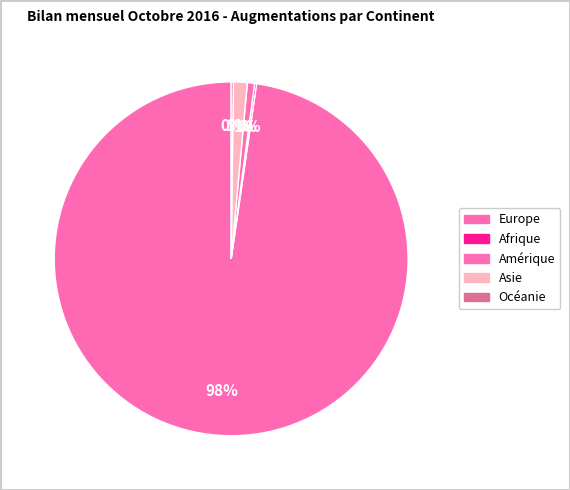

Which category has the smallest portion of the pie?

Afrique